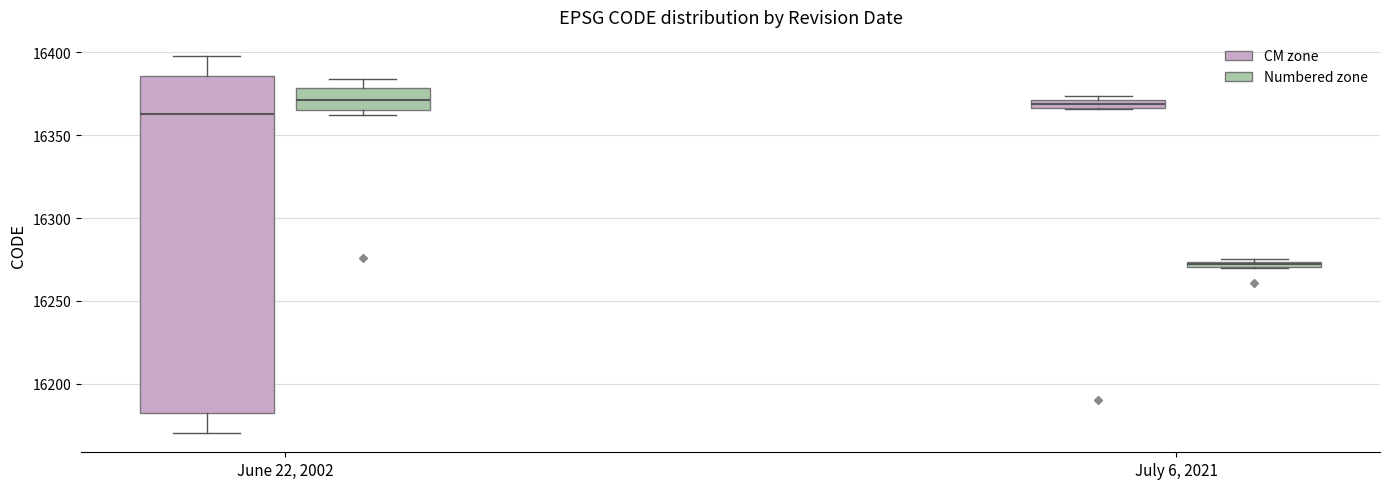

Where does the upper whisker of the box for June 22, 2002 (Numbered zone) end on the y-axis? The values are not printed on the chart, so give them approximately, as read against the axis.

16385